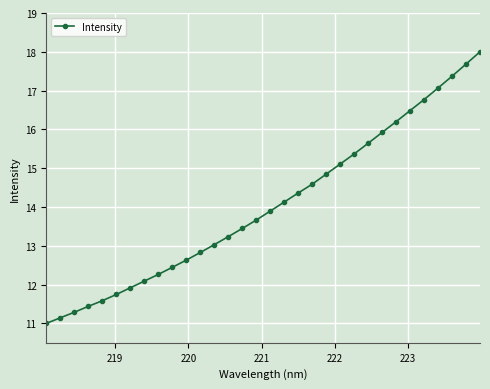

What is the minimum value shown in the chart?

11.0